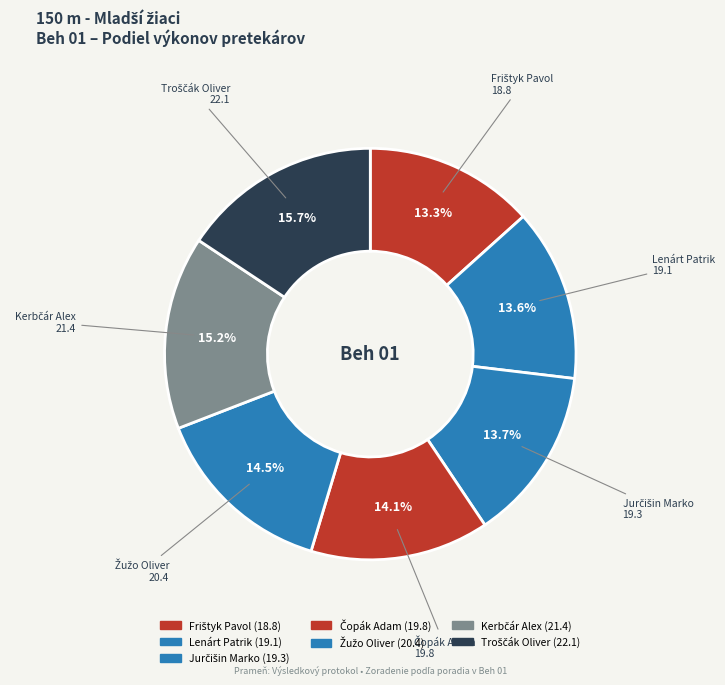

Does Čopák Adam account for over 50% of the chart?

No